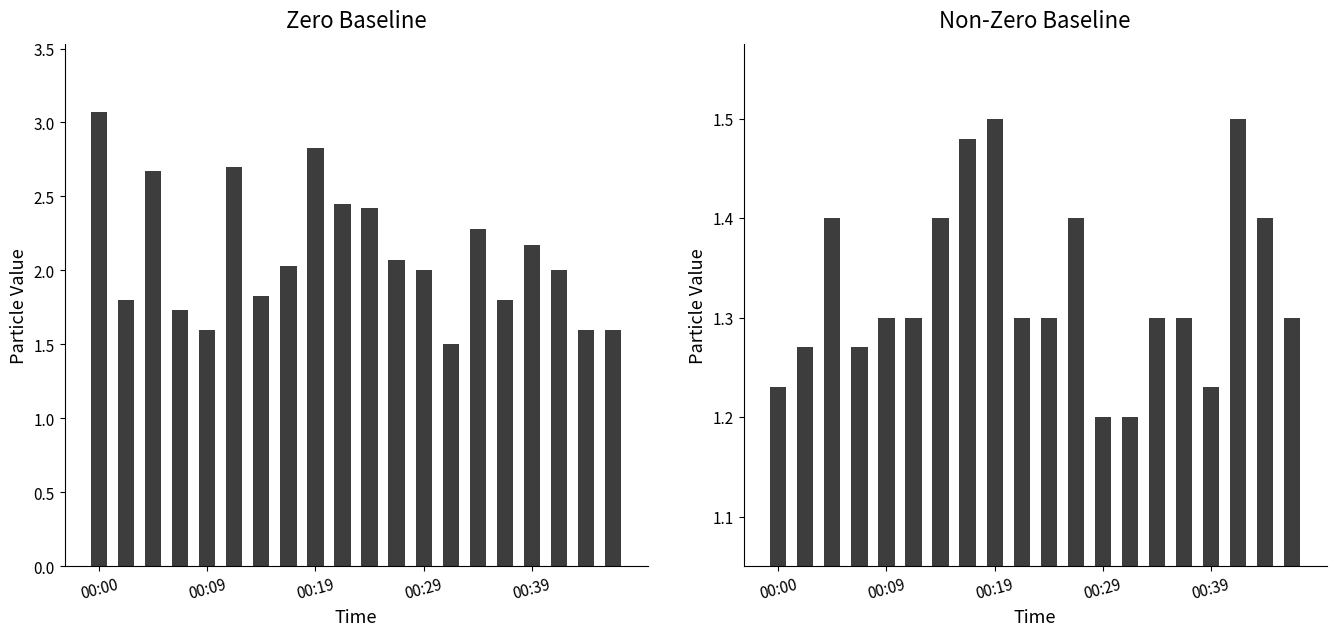

What position from the left is 11?

12